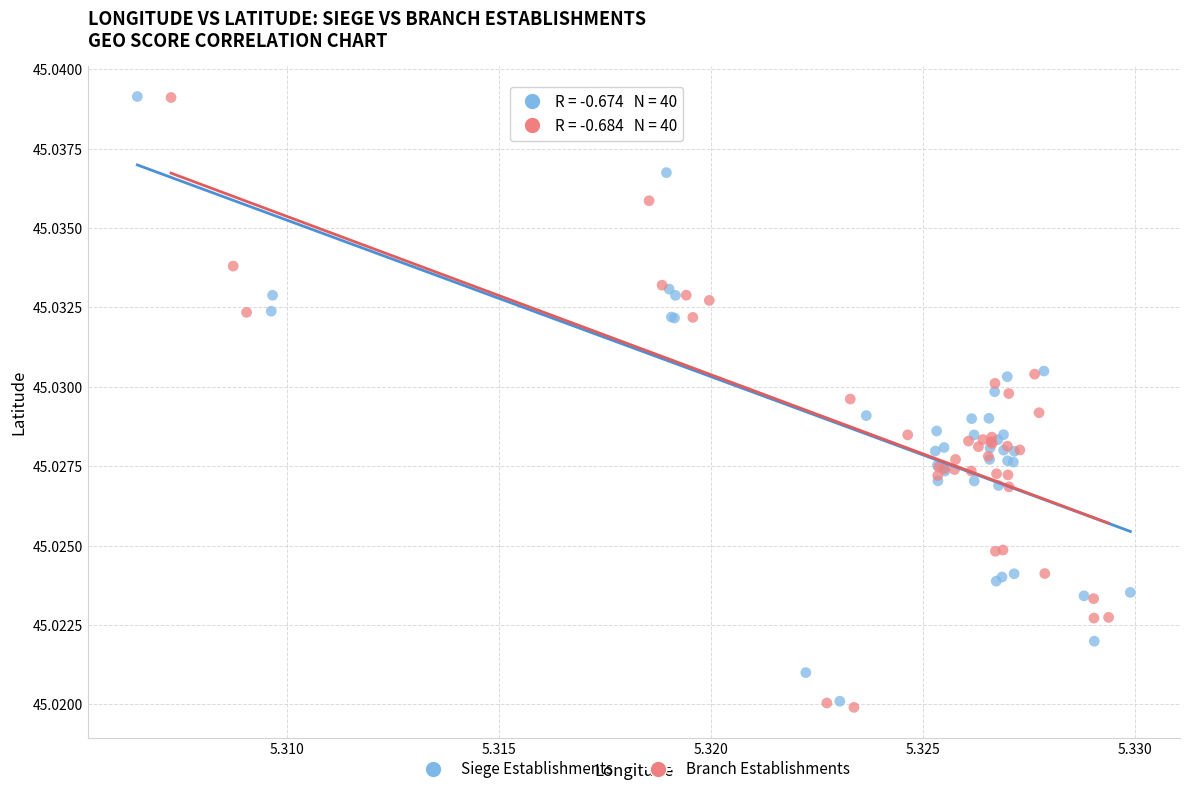

Which series has the widest spread of Y values?

Branch Establishments